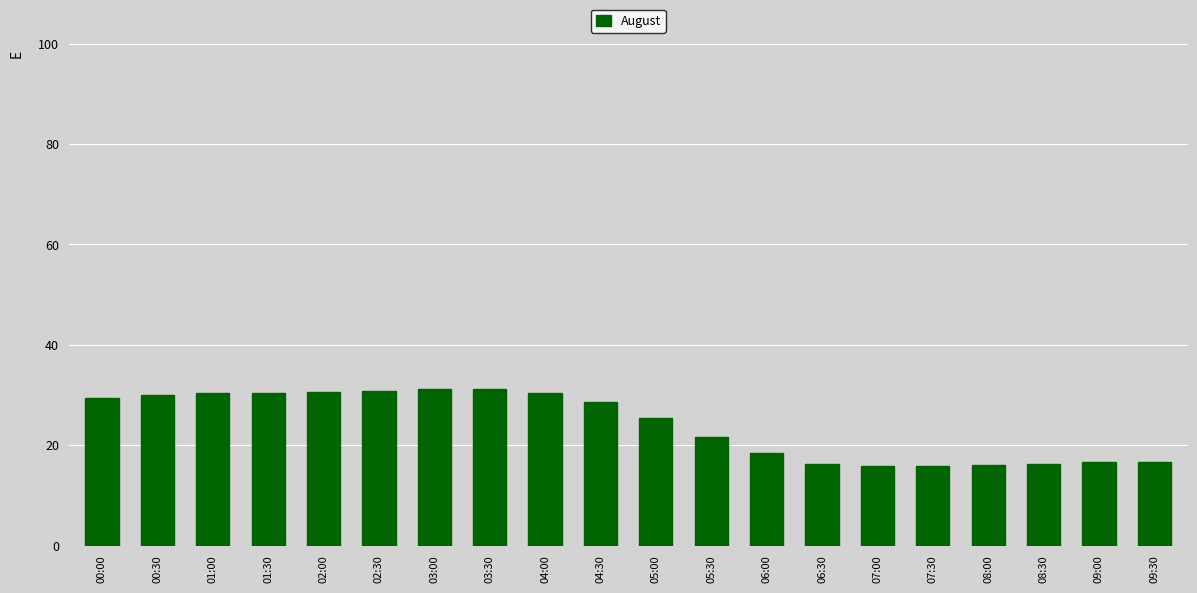

The chart shows a value of 5.8 at 08:00. True or false?

False